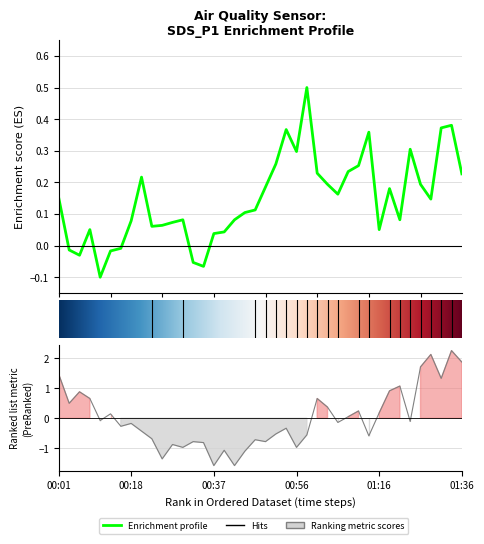

In SDS_P1, how many points are lower than both neighbors (excluding endpoints)?

9